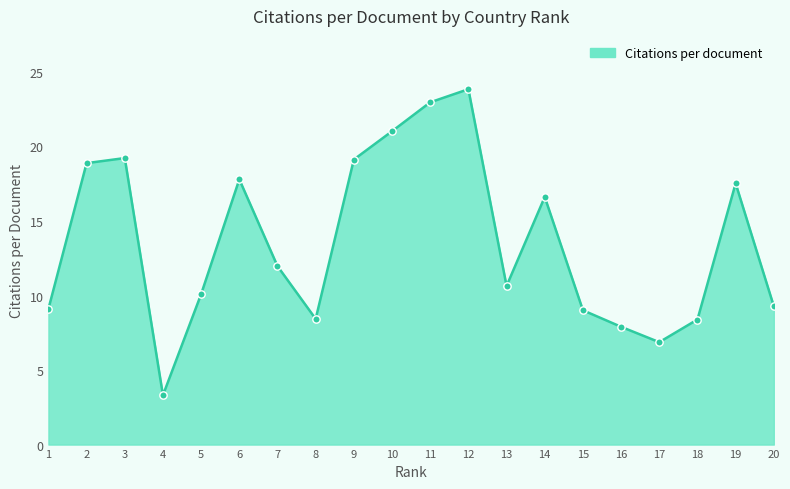

What is the change in value from 3 to 10?

+1.8